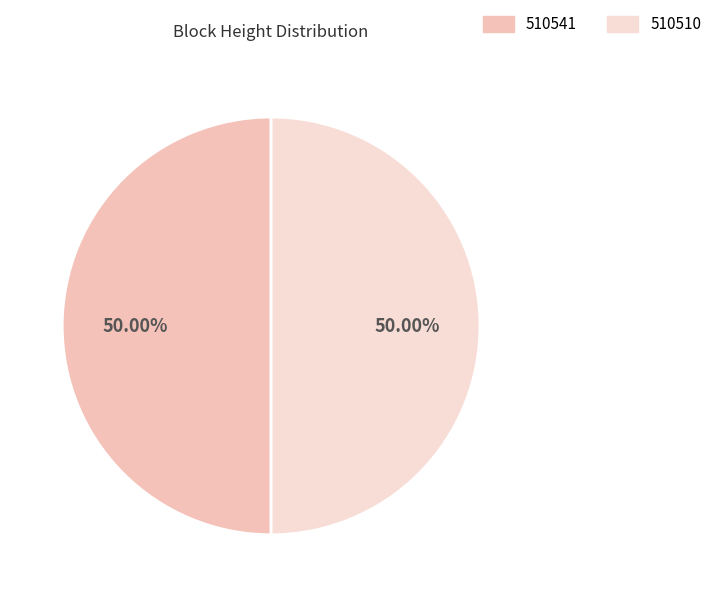

Approximately how many times larger is the value at 510541 compared to 510510?

1.0